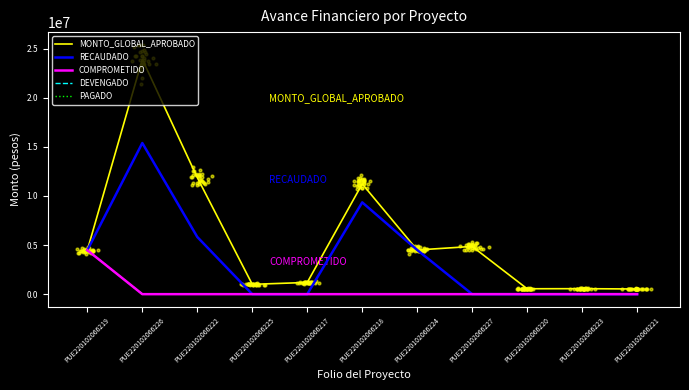

What is the total value across all series at PUE220102066218?

20581683.6